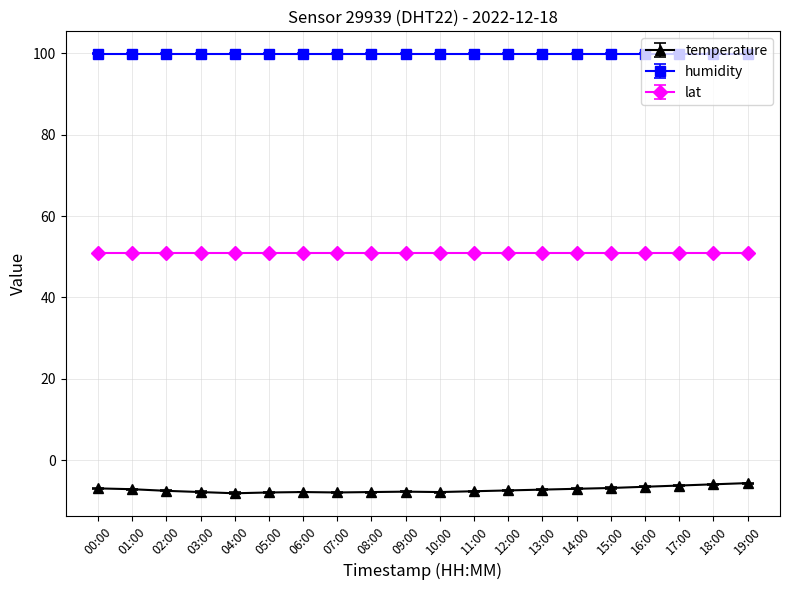

List the series in order of their peak value, highest first.

humidity, lat, temperature